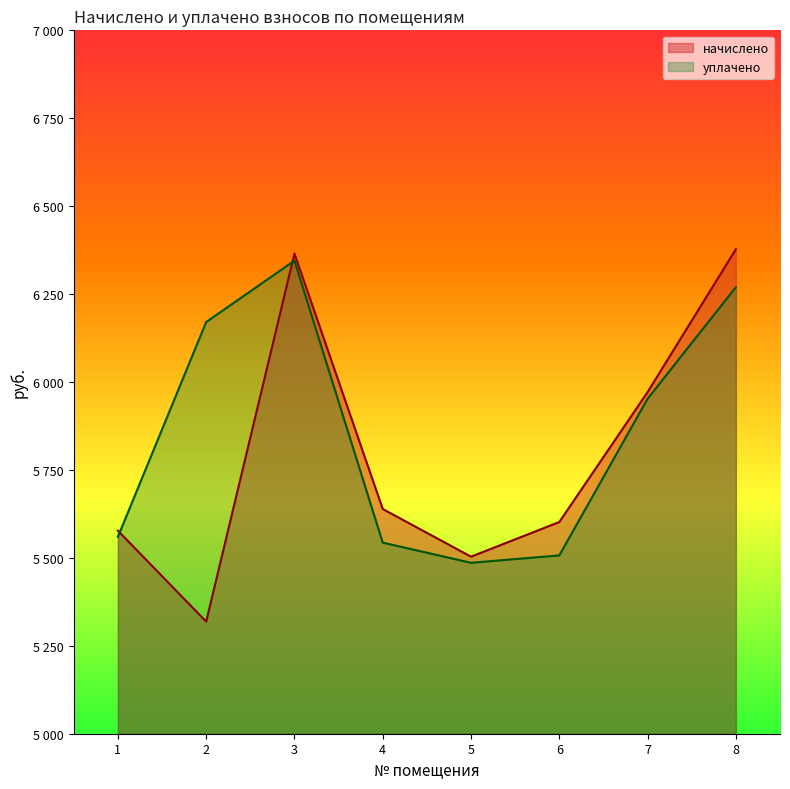

What is the sum of the начислено values at 1 and 6?

11179.3